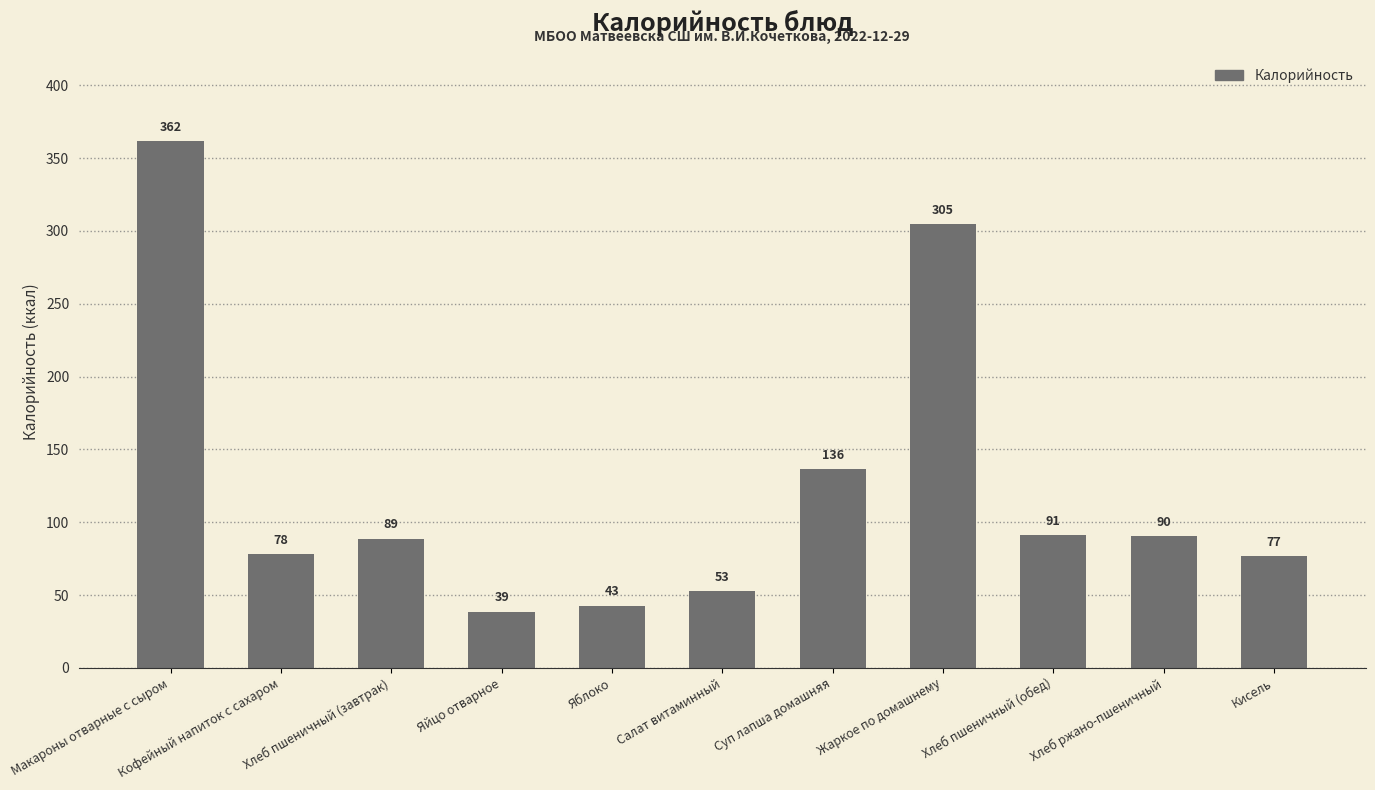

What position from the left is Кофейный напиток с сахаром?

2